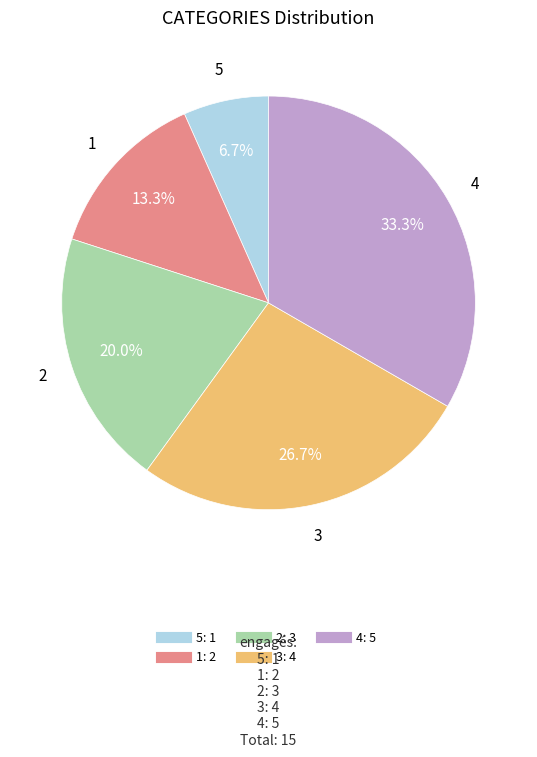

Between 2 and 3, which is larger?

3